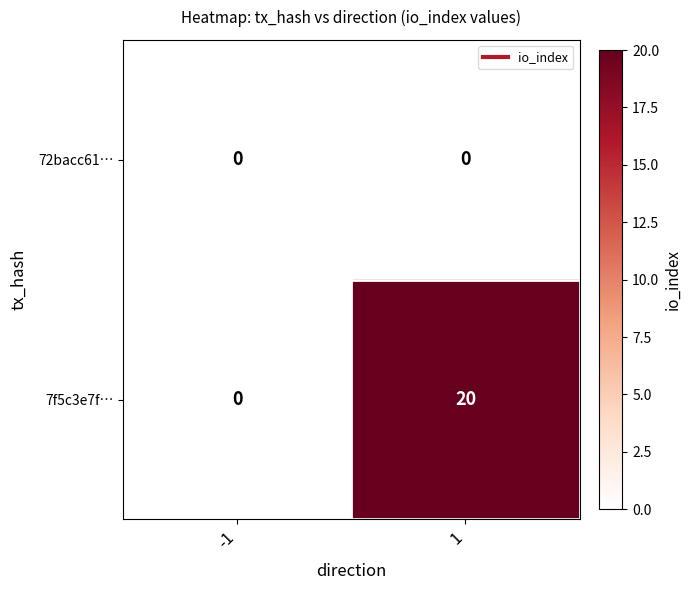

Count the number of data series in this chart.

2